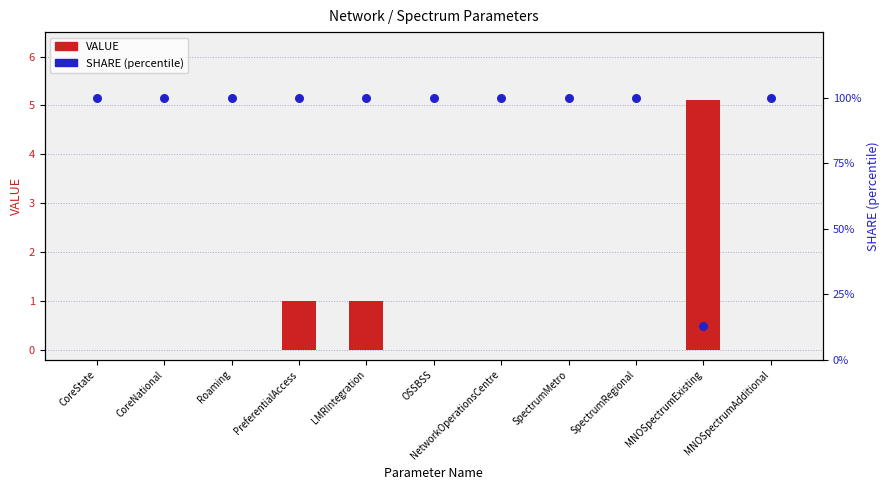

Which series contains the highest Y value?

SHARE (percentile)